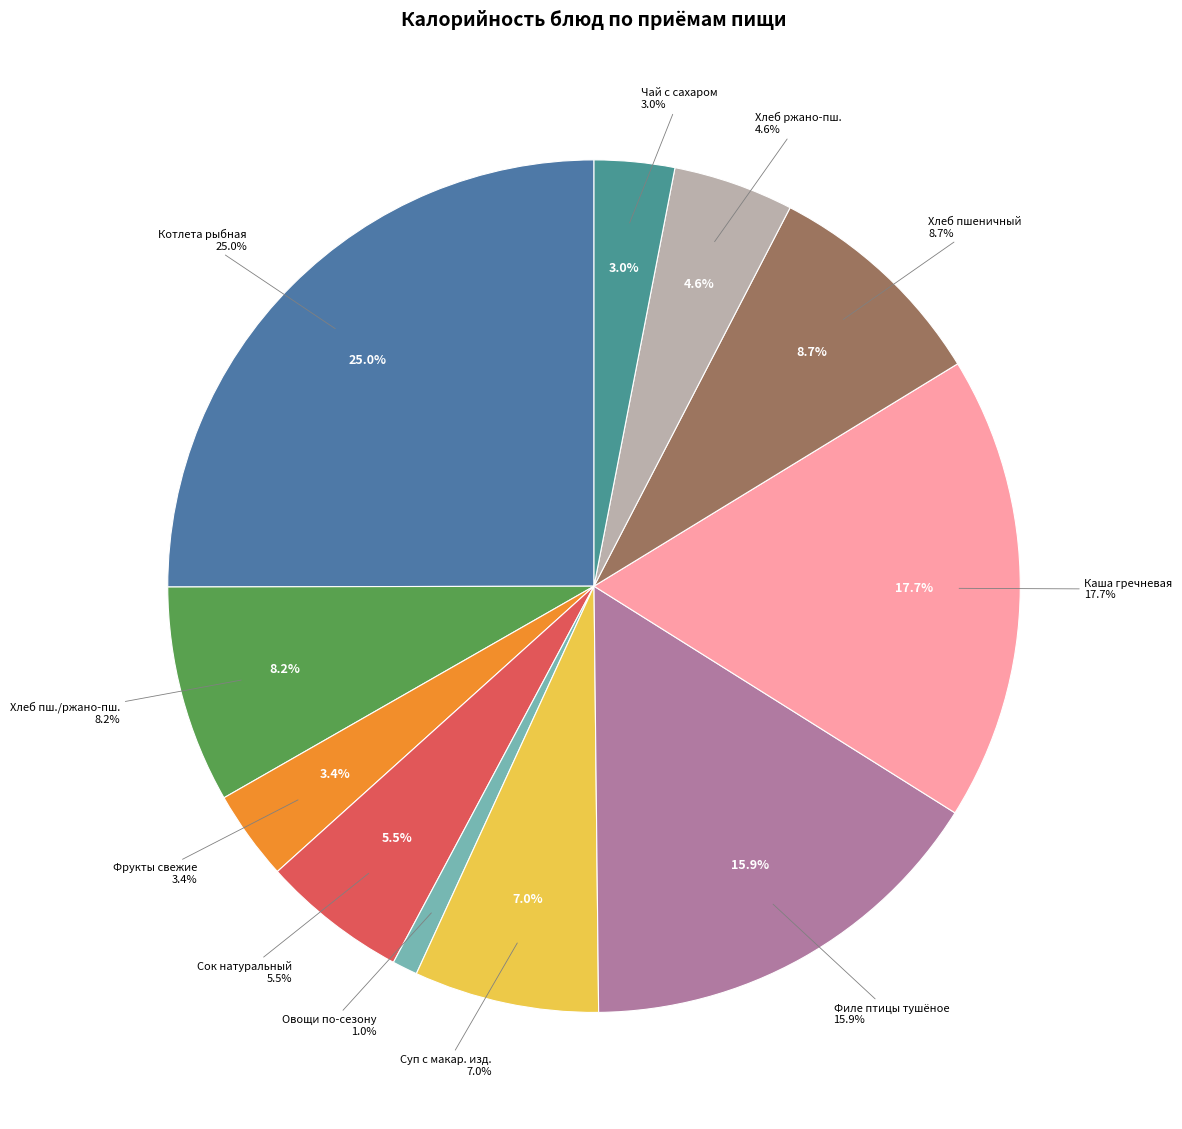

To the nearest percent, what percentage of the pie is Хлеб ржано-пшеничный?

5%